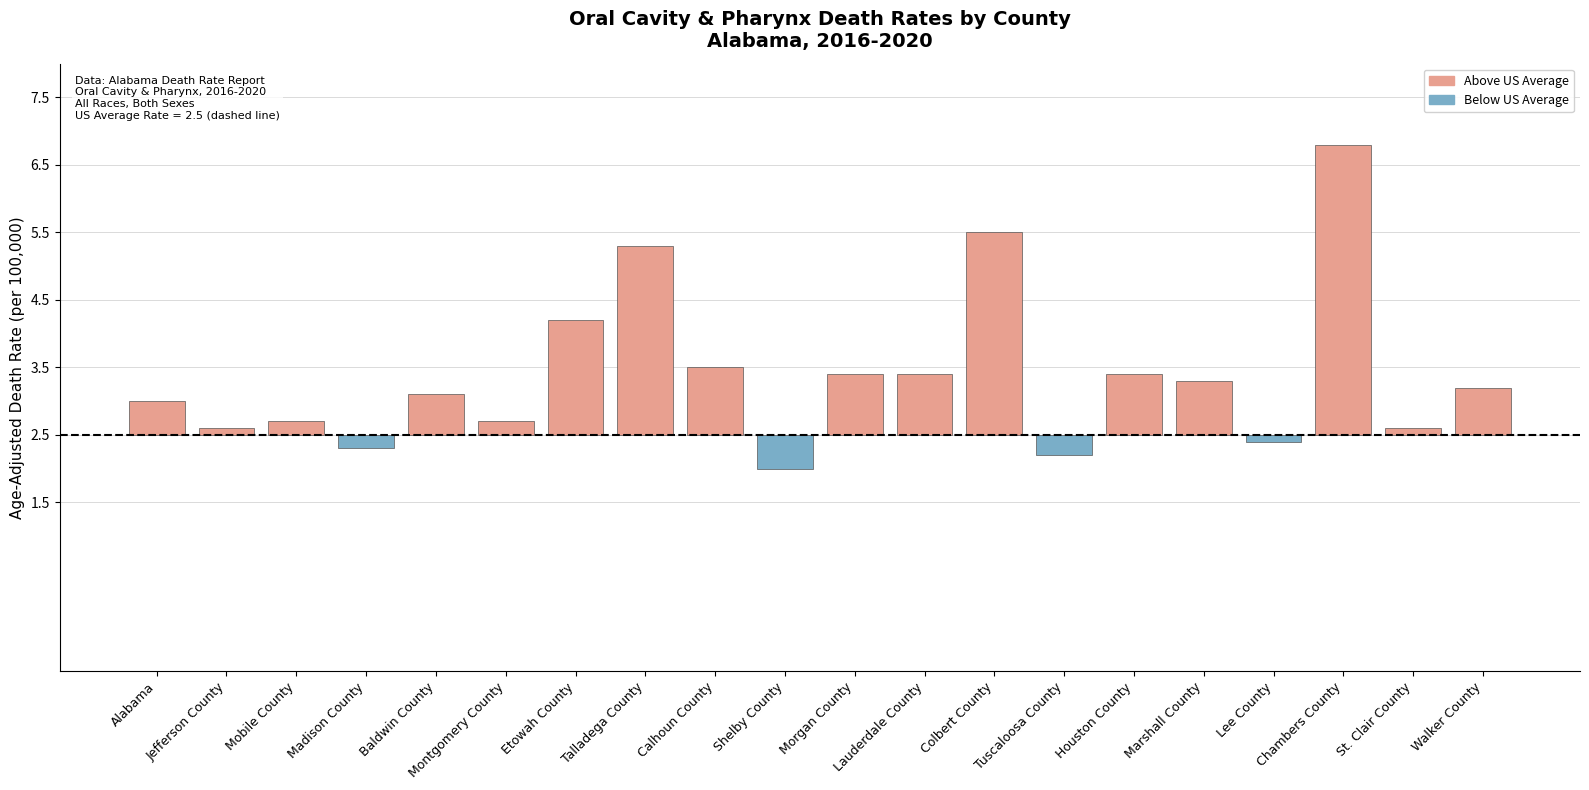

What is the label of the 10th bar from the right?

Morgan County